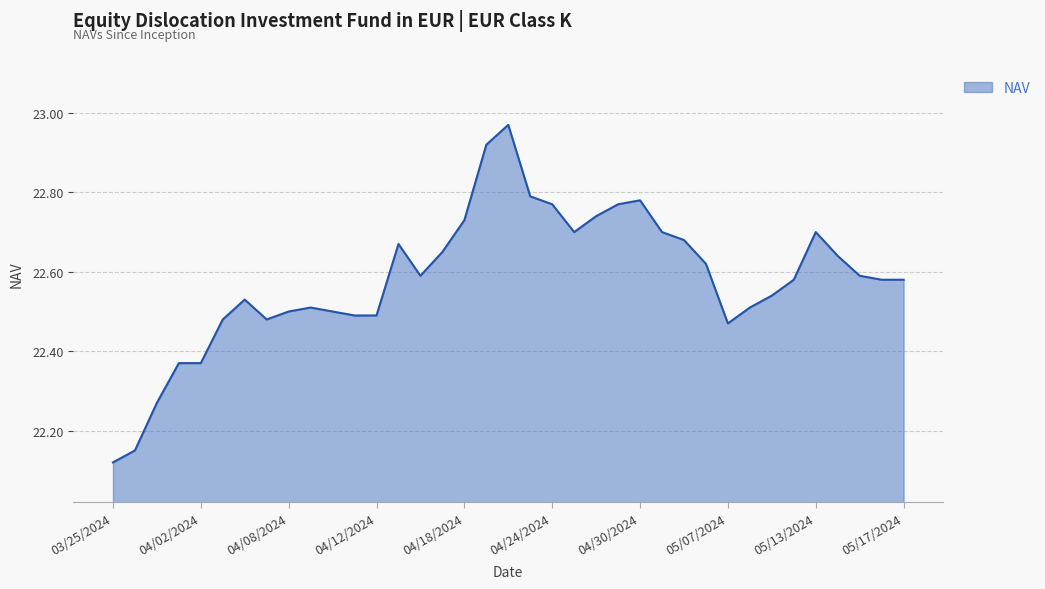

List the labels in order of value, smallest first.

03/25/2024, 03/26/2024, 03/27/2024, 04/02/2024, 03/28/2024, 05/07/2024, 04/05/2024, 04/03/2024, 04/12/2024, 04/11/2024, 04/10/2024, 04/08/2024, 05/08/2024, 04/09/2024, 04/04/2024, 05/09/2024, 05/17/2024, 05/16/2024, 05/10/2024, 05/15/2024, 04/16/2024, 05/03/2024, 05/14/2024, 04/17/2024, 04/15/2024, 05/02/2024, 05/13/2024, 05/01/2024, 04/25/2024, 04/18/2024, 04/26/2024, 04/29/2024, 04/24/2024, 04/30/2024, 04/23/2024, 04/19/2024, 04/22/2024